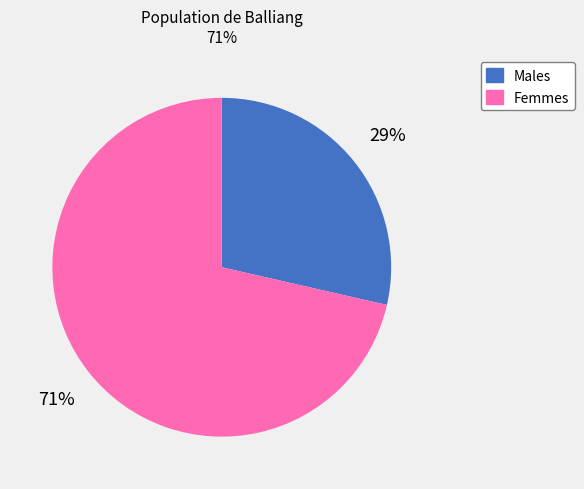

Is there a majority slice in this chart?

Yes